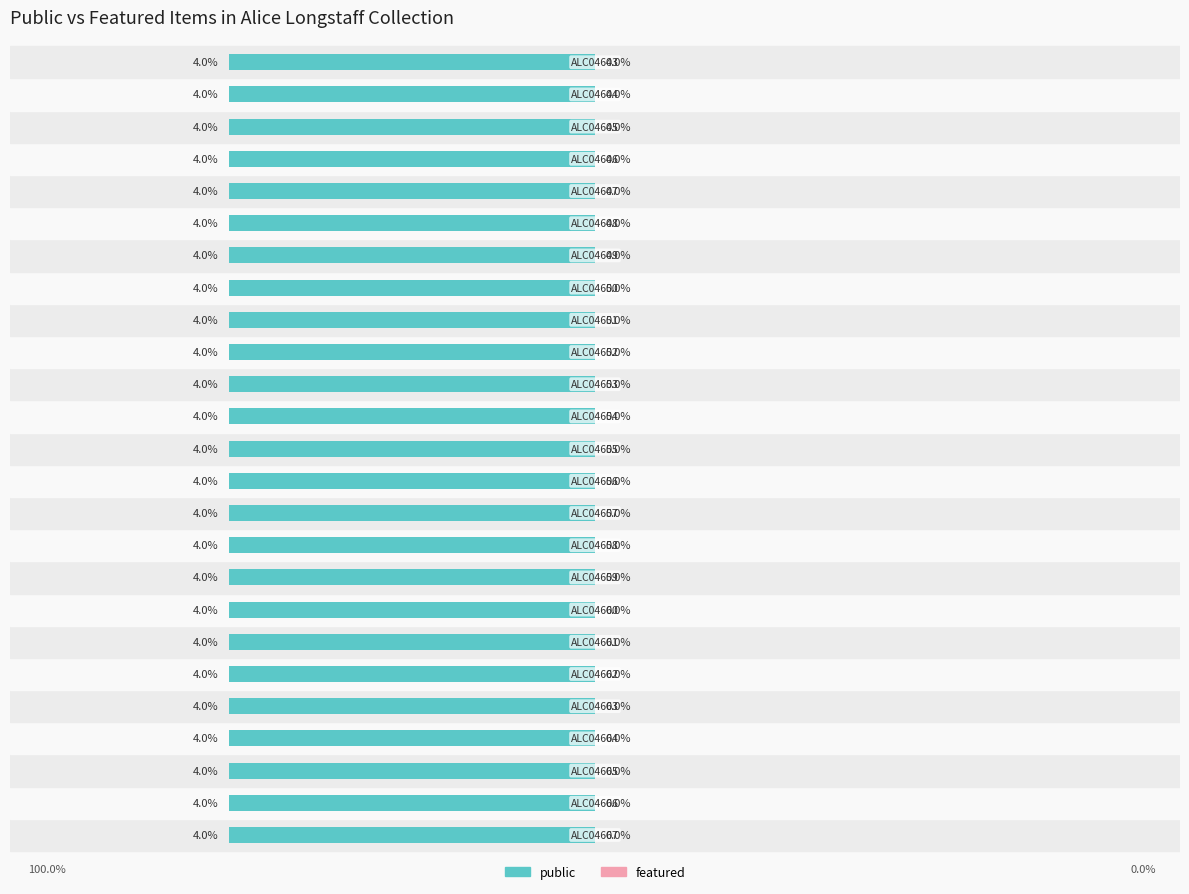

List the series in order of their peak value, lowest first.

featured, public